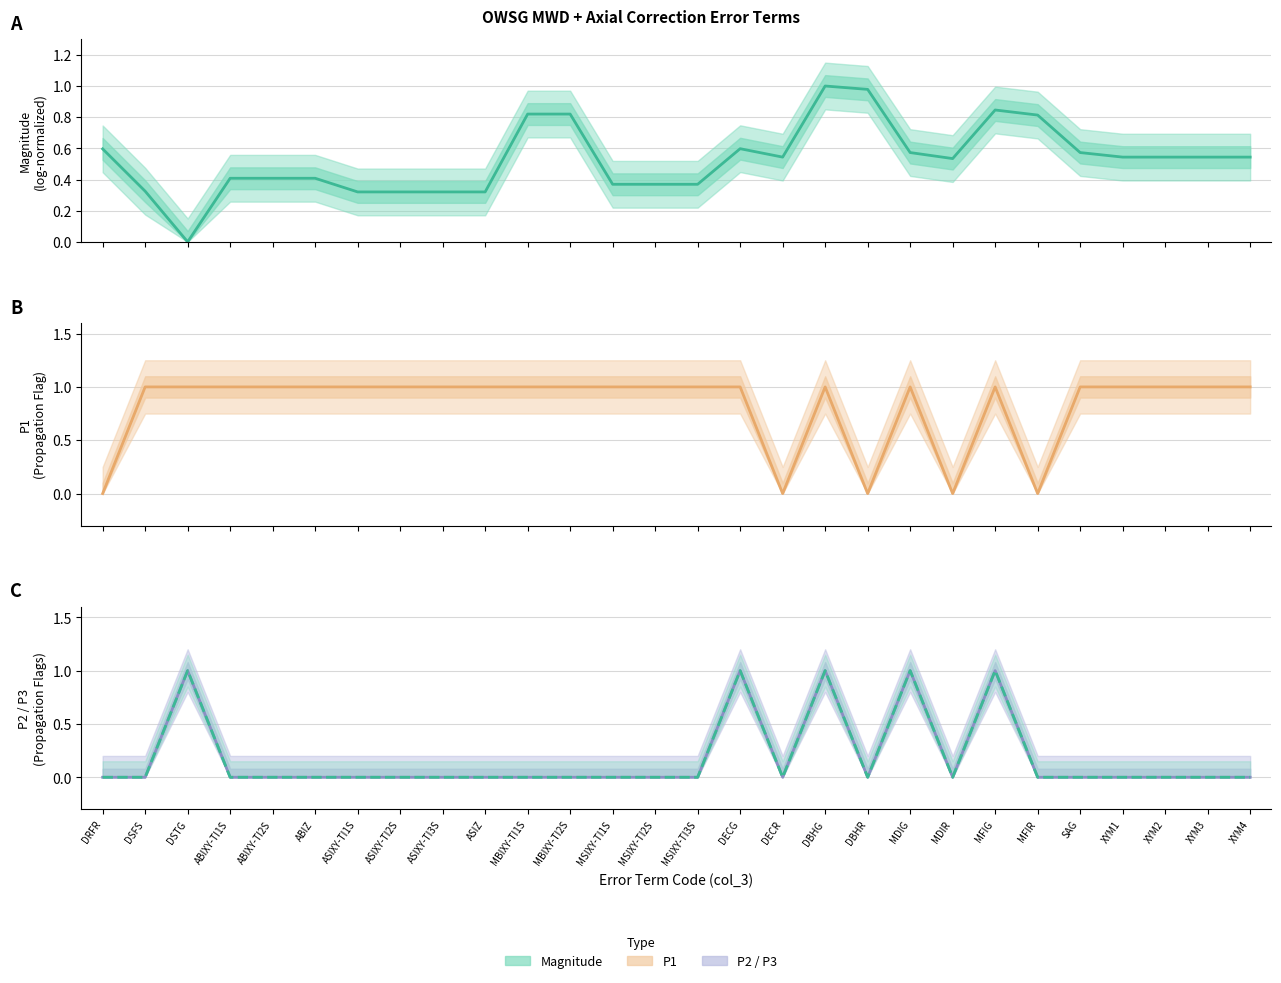

The value of P3 at ASIZ is 0.0. True or false?

True